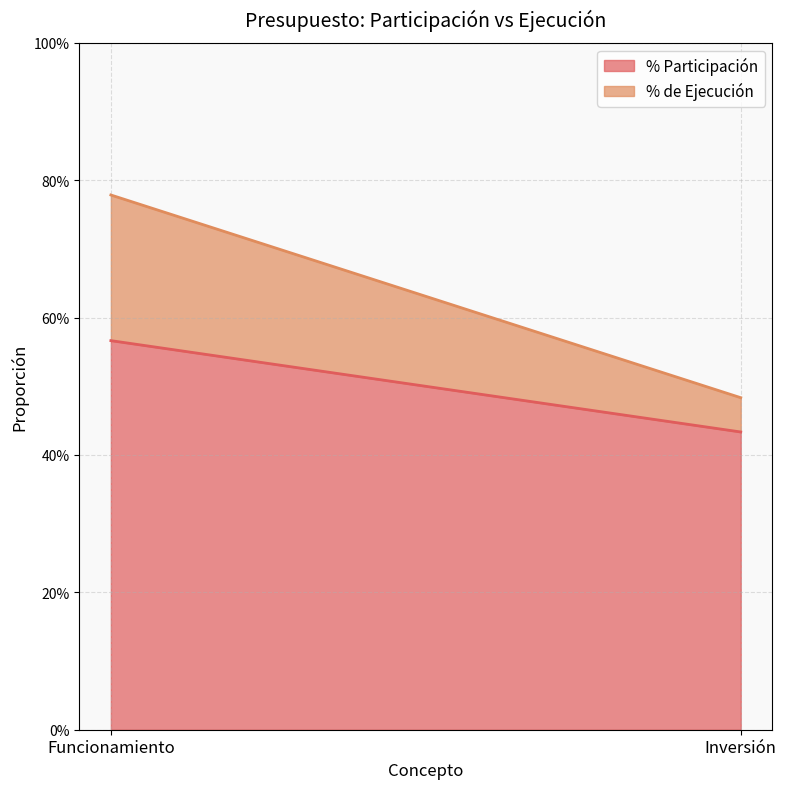

The % de Ejecución series shows 0.2 at Funcionamiento. True or false?

True